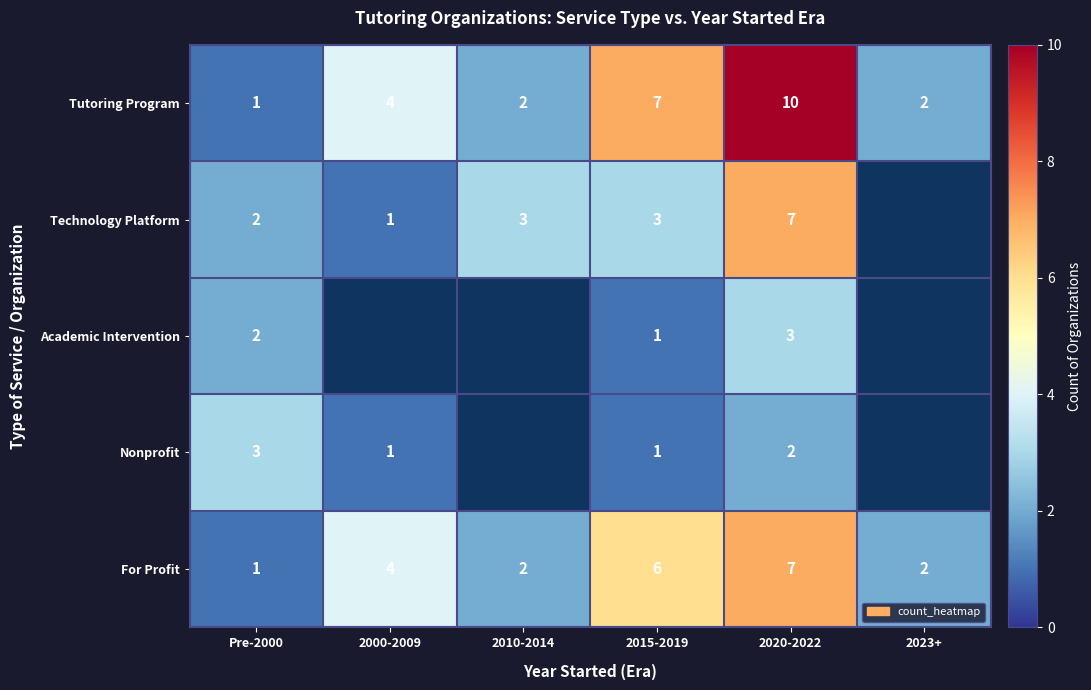

What value does the For Profit series have at 2015-2019?

6